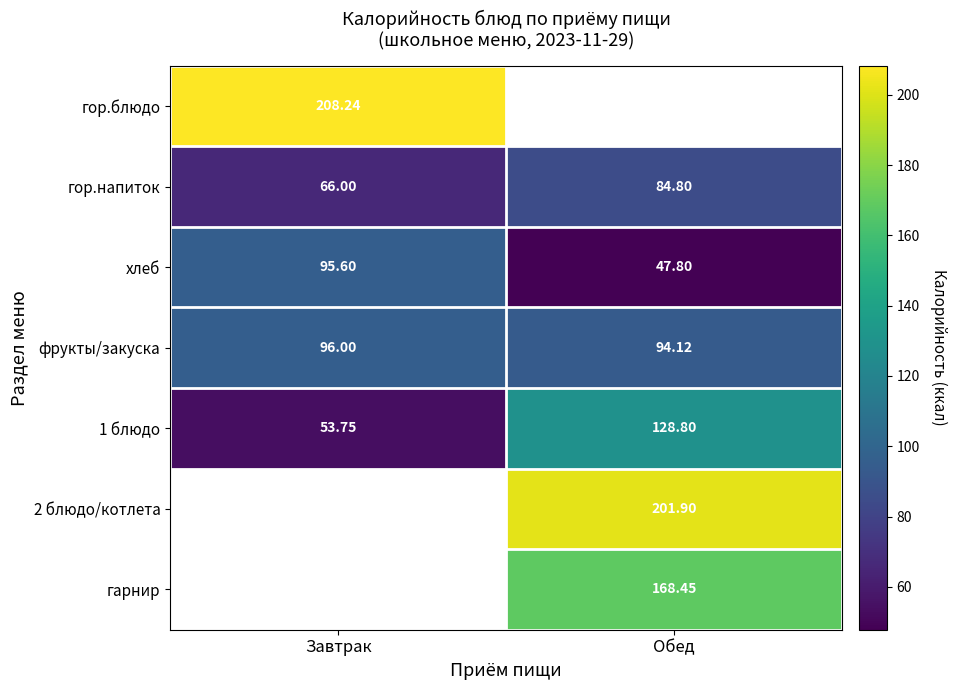

What is the difference between the гор.напиток values at Завтрак and Обед?

18.8